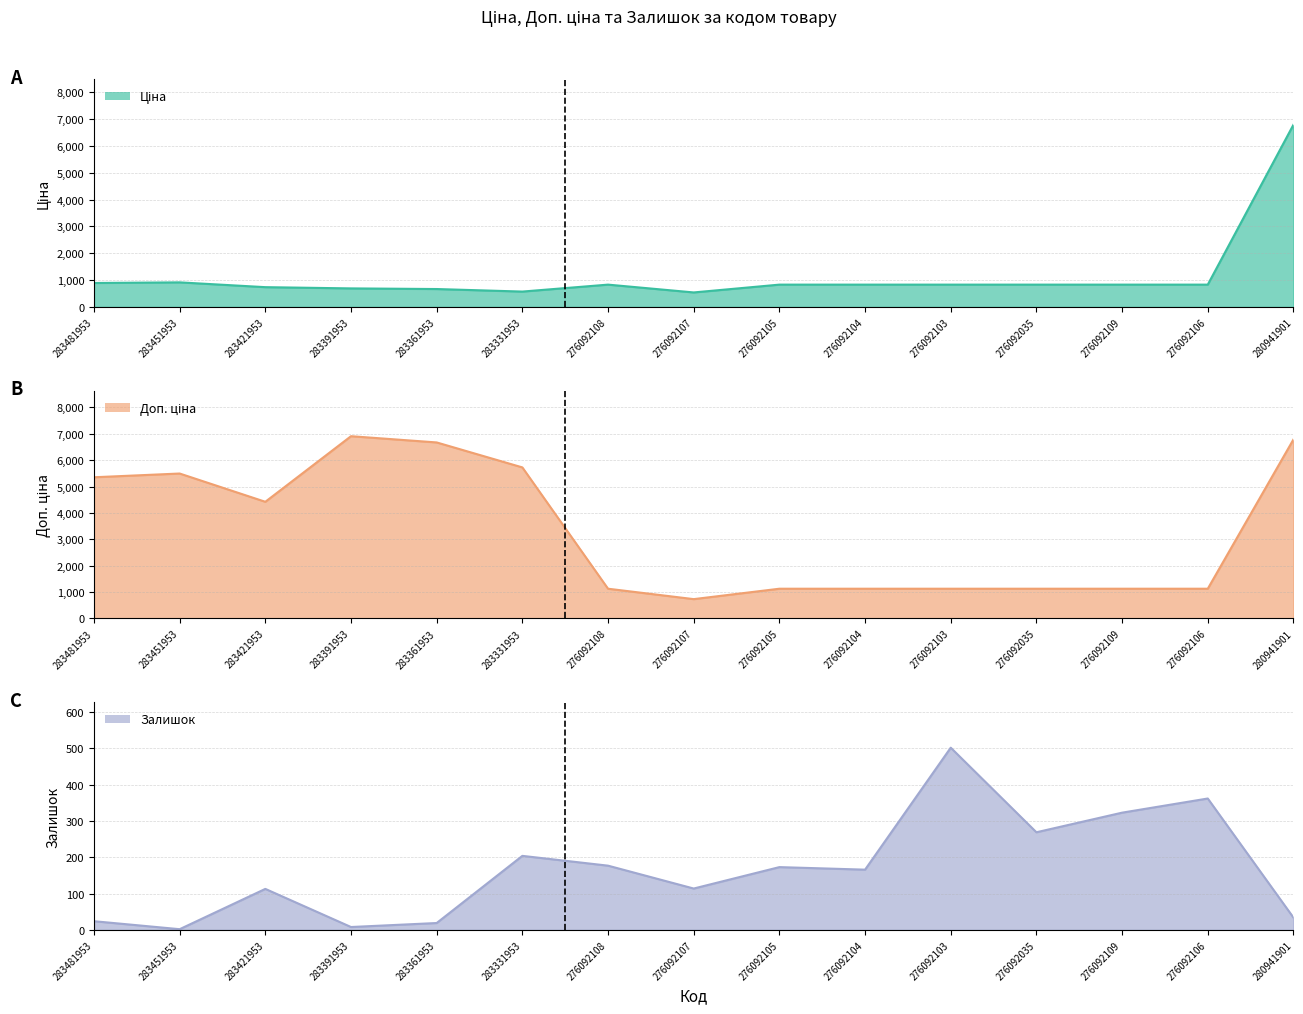

What is the total value across all series at 276092106?

2320.2